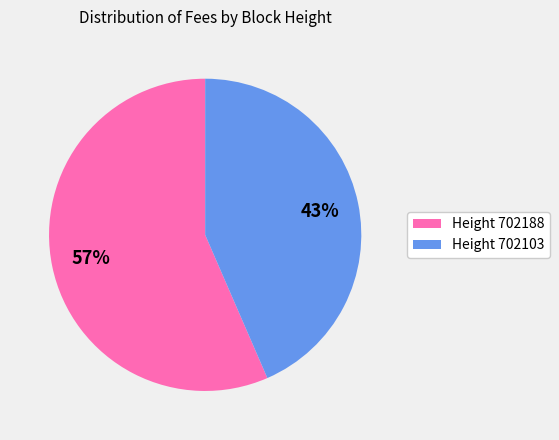

Is it true that Height 702188 is 57% of the pie?

True